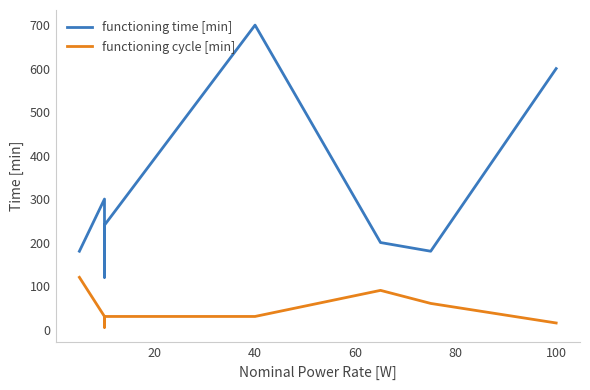

Is this an area chart (filled region under the line)?

No